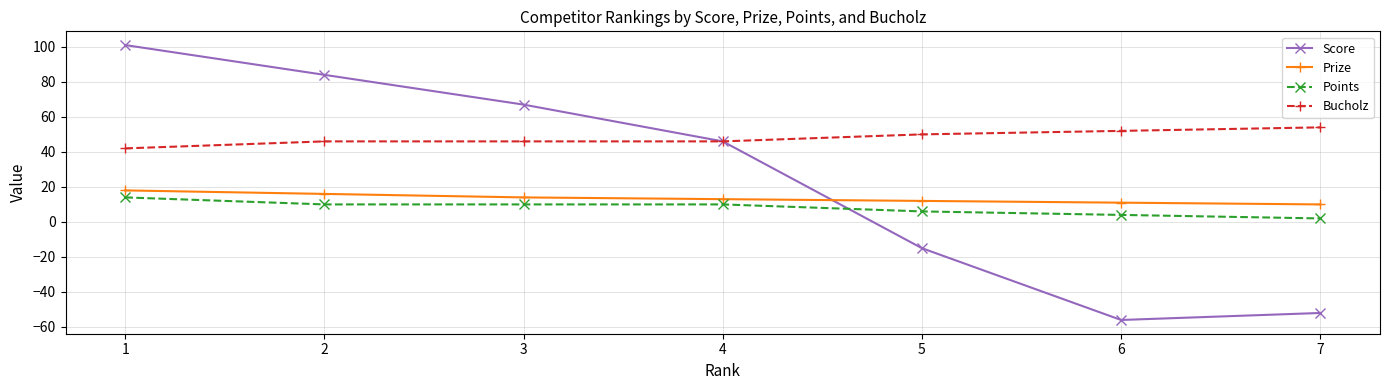

Reading left to right, list all the values displayed in this chart.

Score: 101	84	67	46	-15	-56	-52
Prize: 18	16	14	13	12	11	10
Points: 14	10	10	10	6	4	2
Bucholz: 42	46	46	46	50	52	54